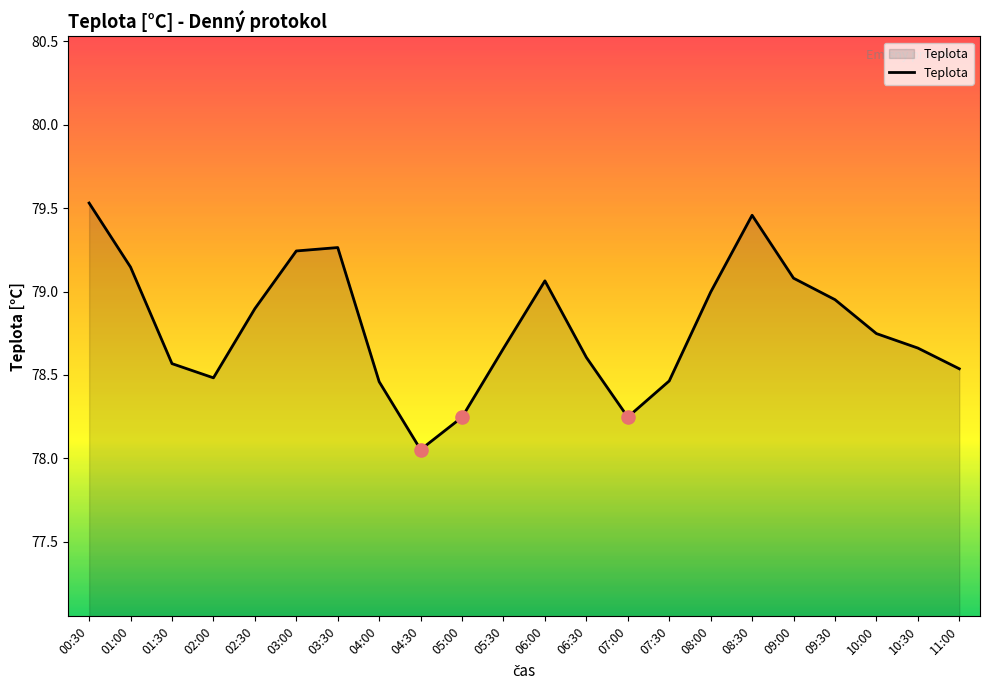

Approximately how many times larger is the value at 02:00 compared to 06:30?

1.0